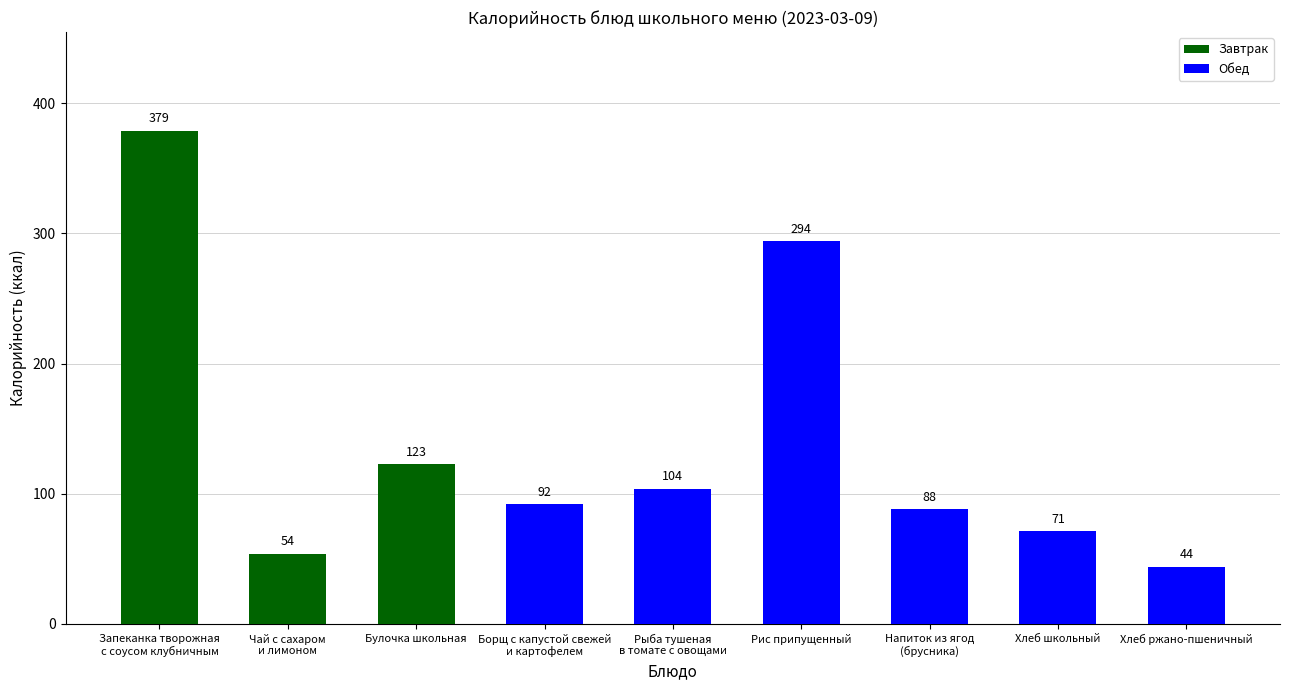

Reading left to right, transcribe all the data shown in this chart.

Запеканка творожная
с соусом клубничным=379	Чай с сахаром
и лимоном=54	Булочка школьная=123	Борщ с капустой свежей
и картофелем=92	Рыба тушеная
в томате с овощами=104	Рис припущенный=294	Напиток из ягод
(брусника)=88	Хлеб школьный=71	Хлеб ржано-пшеничный=44